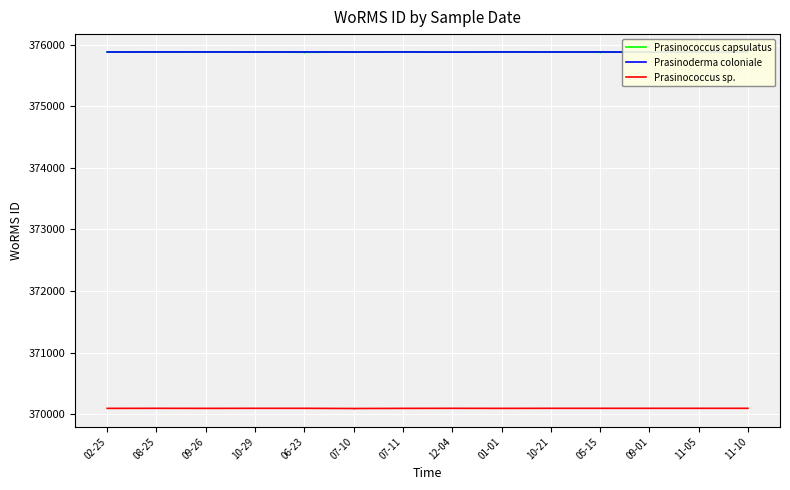

Which series changed the most between 01-01 and 11-10?

Prasinoderma coloniale